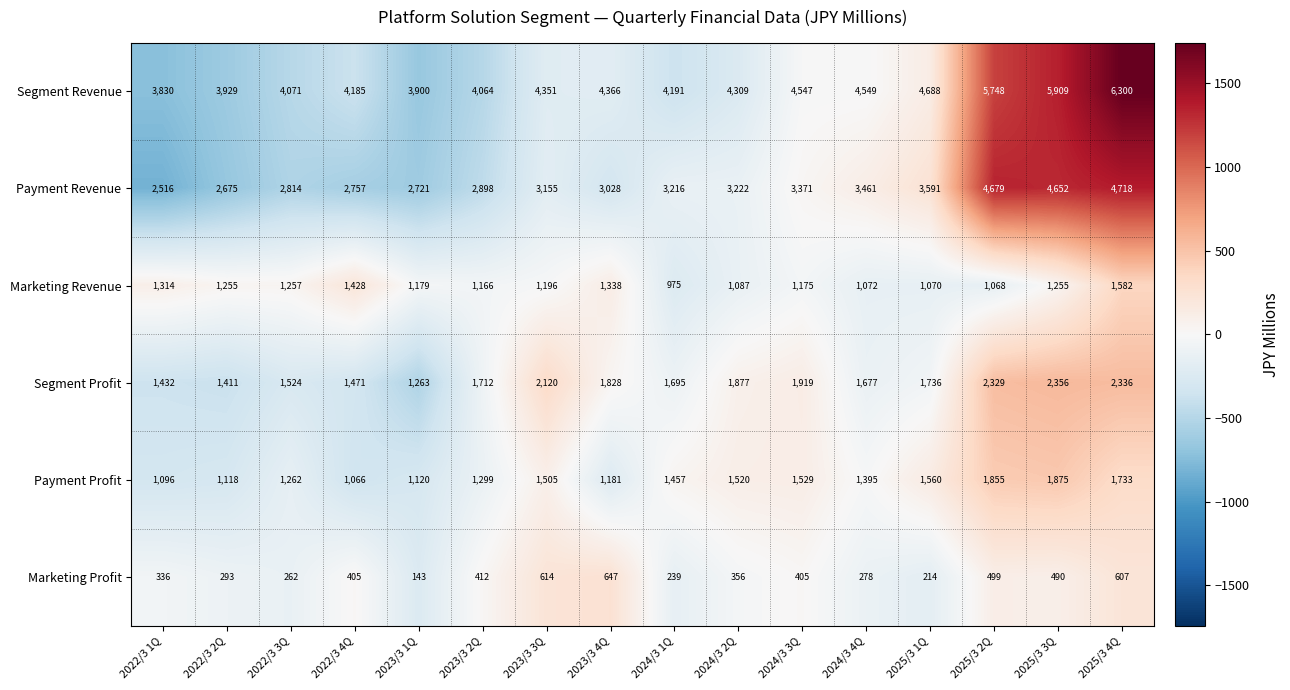

Where does the Marketing Revenue series first go above 1196?

2022/3 1Q